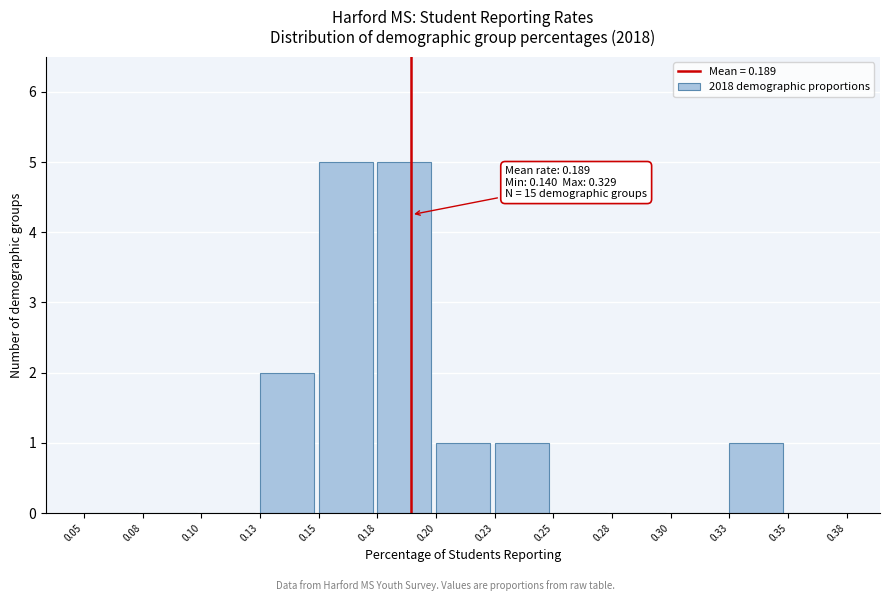

Reading left to right, extract all data points from this chart.

0.05=0	0.08=0	0.10=0	0.13=2	0.15=5	0.18=5	0.20=1	0.23=1	0.25=0	0.28=0	0.30=0	0.33=1	0.35=0